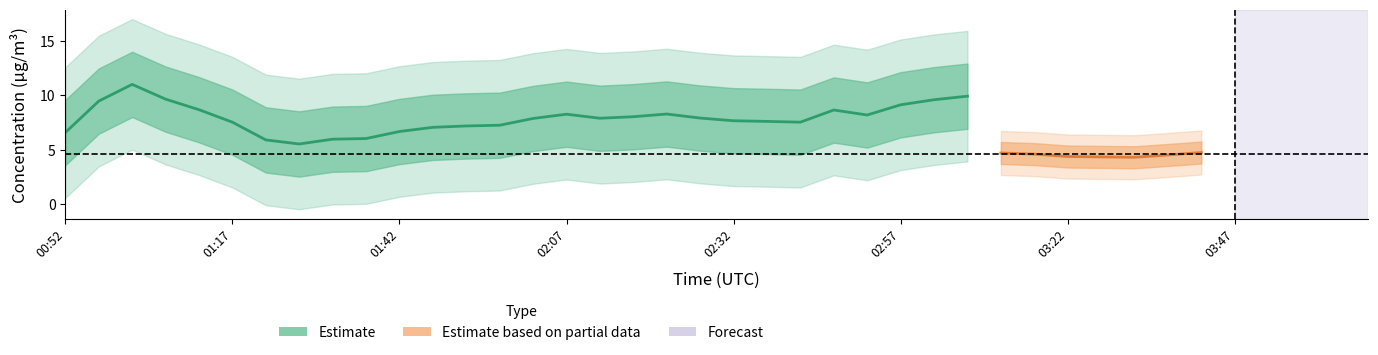

True or false: P1 has a value of 13.3 at 02:42.

False